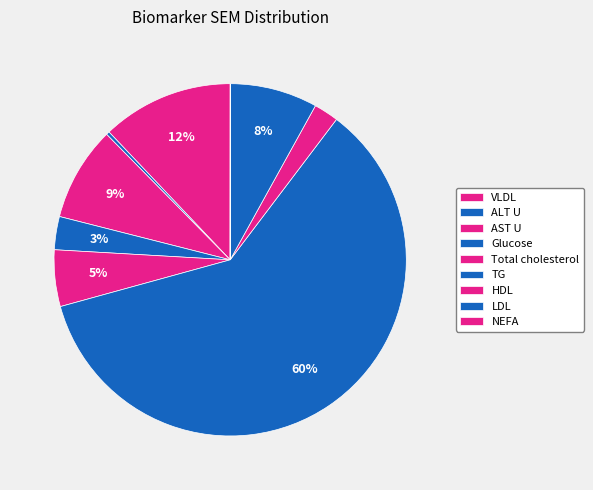

Is it true that AST U is 1% of the pie?

False